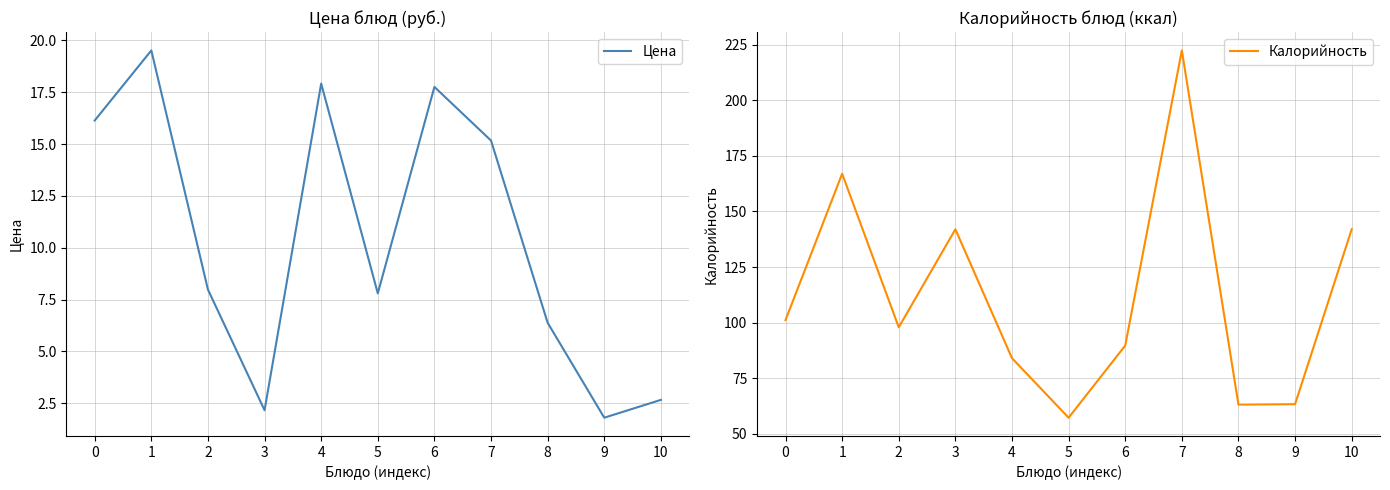

Which series has the widest spread of values?

Калорийность